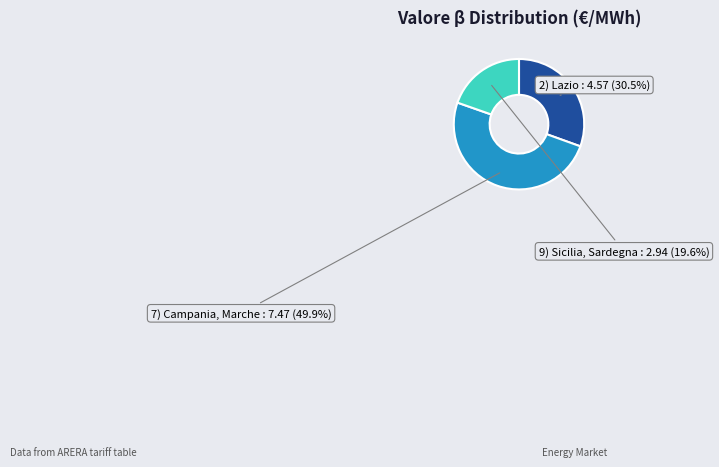

How many slices are in this pie chart?

3